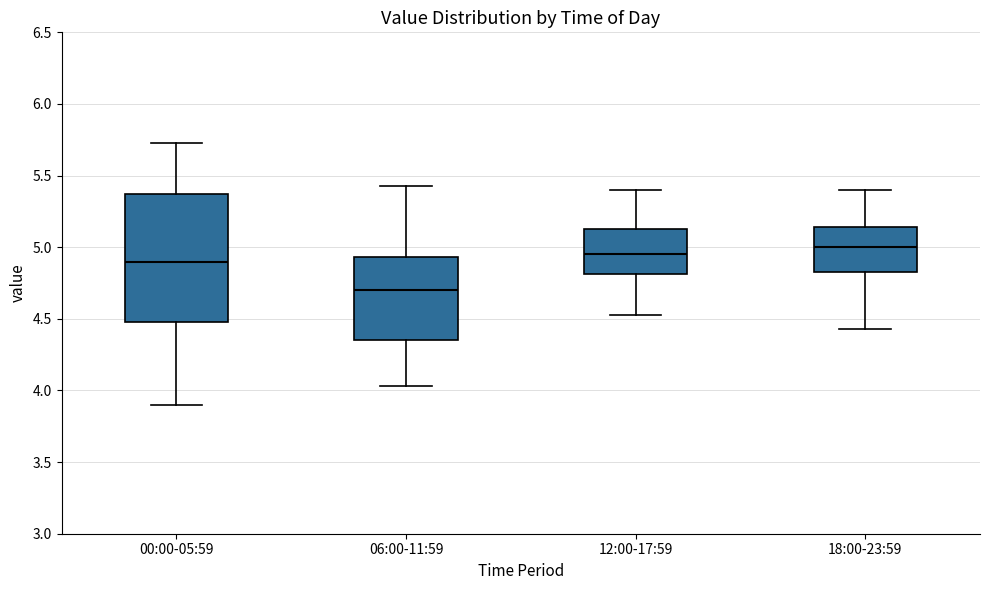

Reading left to right, read every box against the y-axis: the position of its median line, the range the box covers, and the ends of its whiskers. The values are not printed on the chart, so give them approximately, as read against the axis.

00:00-05:59: median 4.90, box 4.50 to 5.35, whiskers 3.90 to 5.75
06:00-11:59: median 4.70, box 4.35 to 4.95, whiskers 4.05 to 5.45
12:00-17:59: median 4.95, box 4.80 to 5.15, whiskers 4.55 to 5.40
18:00-23:59: median 5.00, box 4.85 to 5.15, whiskers 4.45 to 5.40